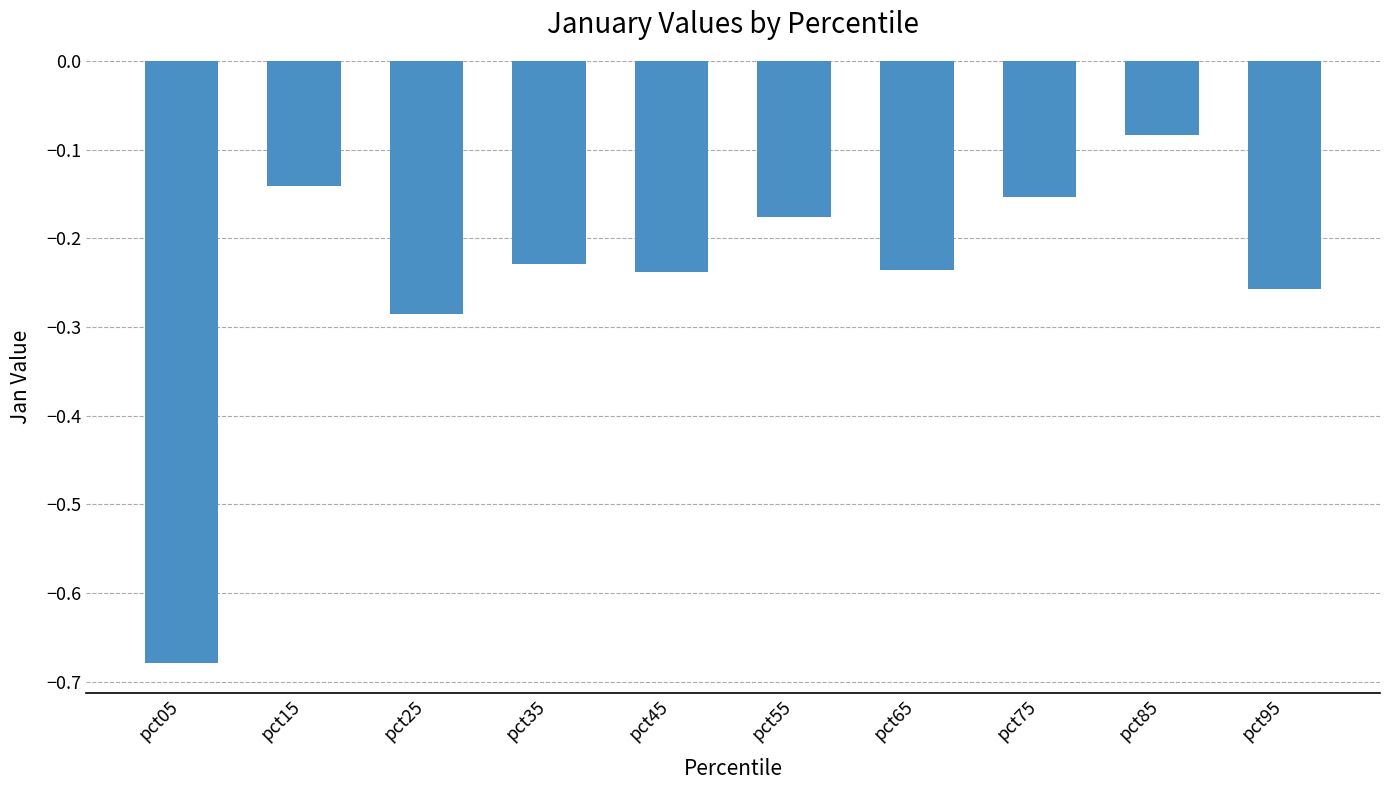

What is the sum of the values at pct35 and pct15?

-0.4